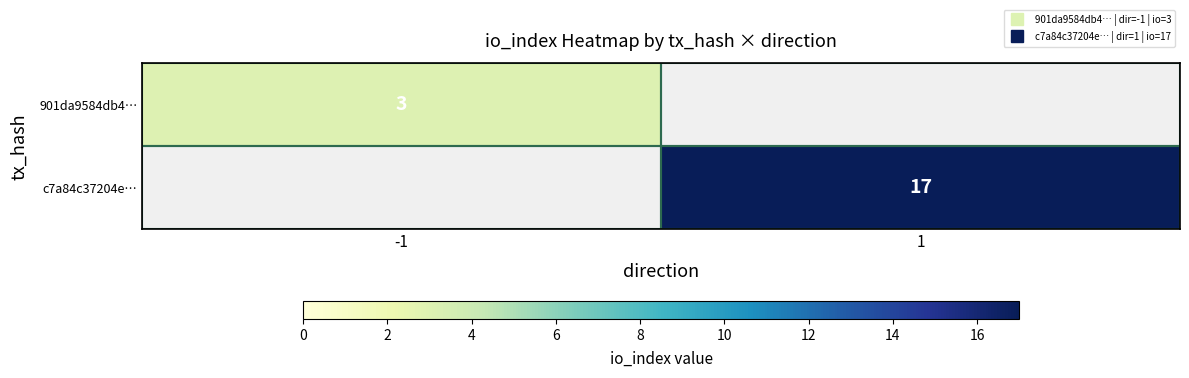

Is it true that 901da9584db4… equals 3.0 at -1?

True